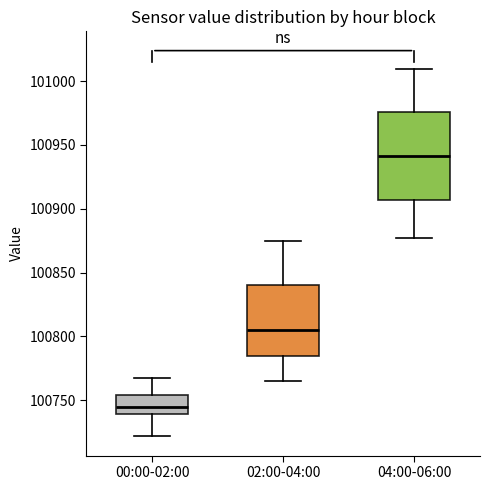

Which box's median line is the highest?

04:00-06:00